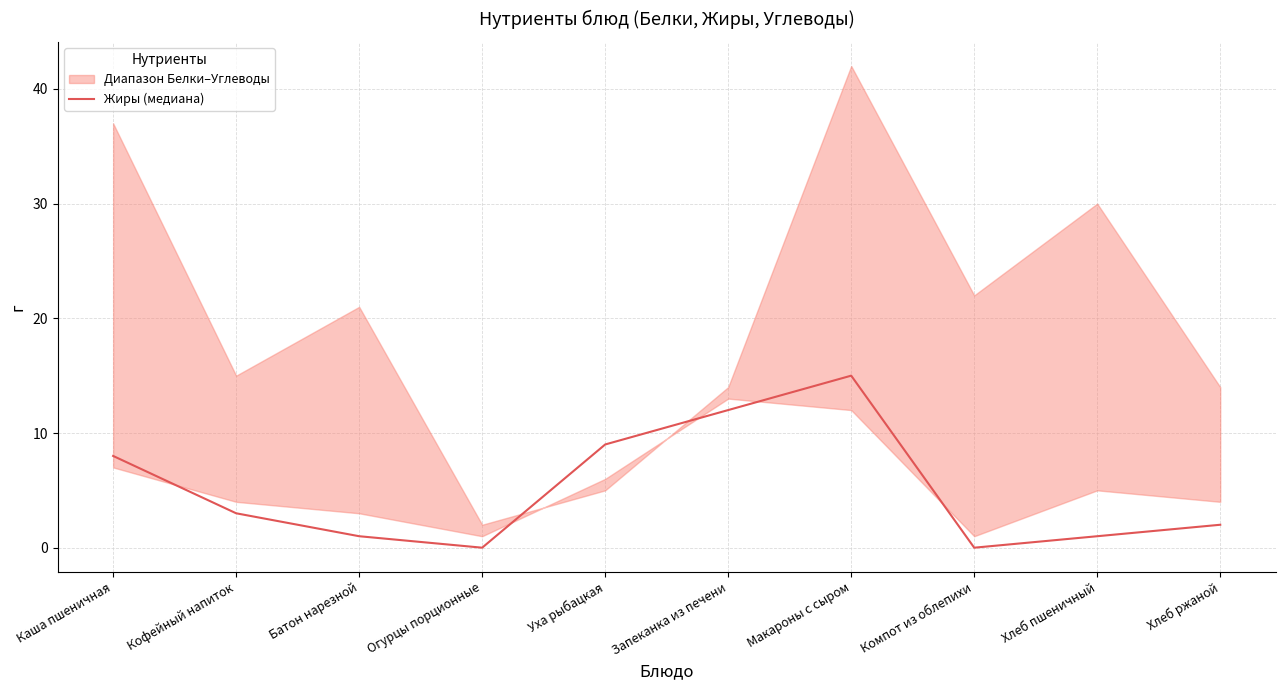

At which label is the value closest to 7?

Каша пшеничная